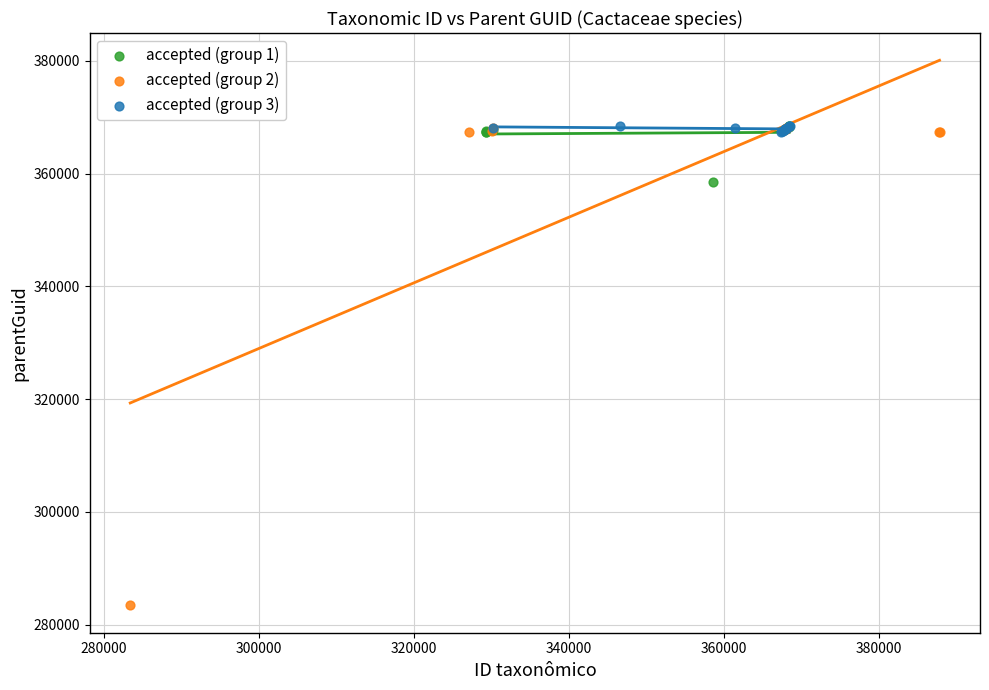

Which series contains the lowest Y value?

accepted (group 2)